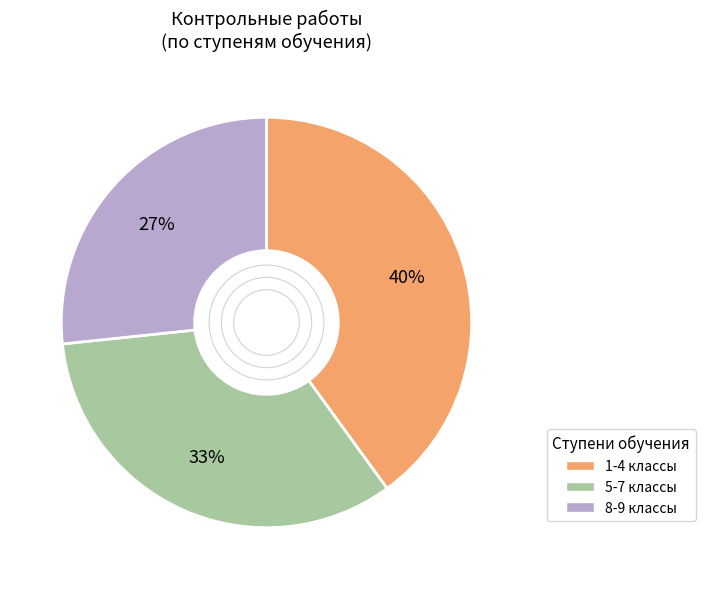

Is there a majority slice in this chart?

No